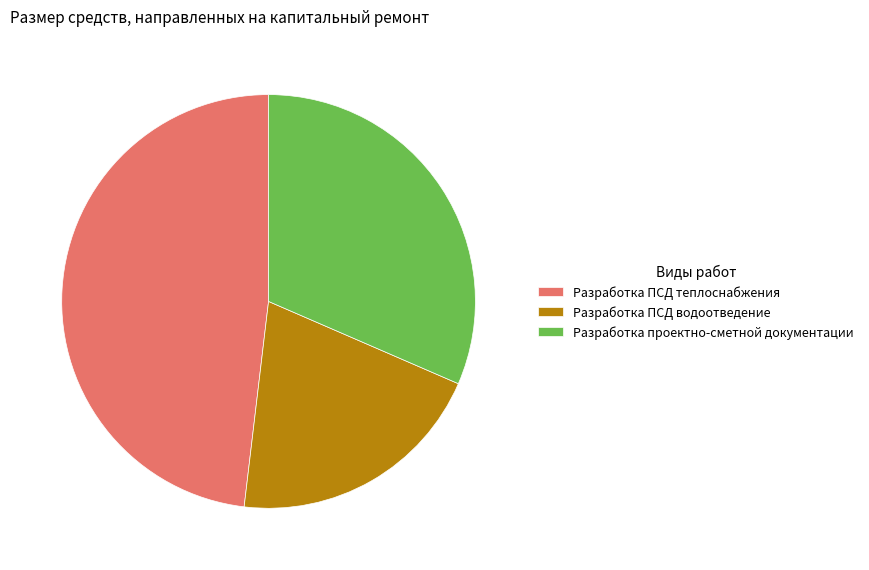

Rank the categories by value from highest to lowest.

Разработка ПСД теплоснабжения, Разработка проектно-сметной документации, Разработка ПСД водоотведение